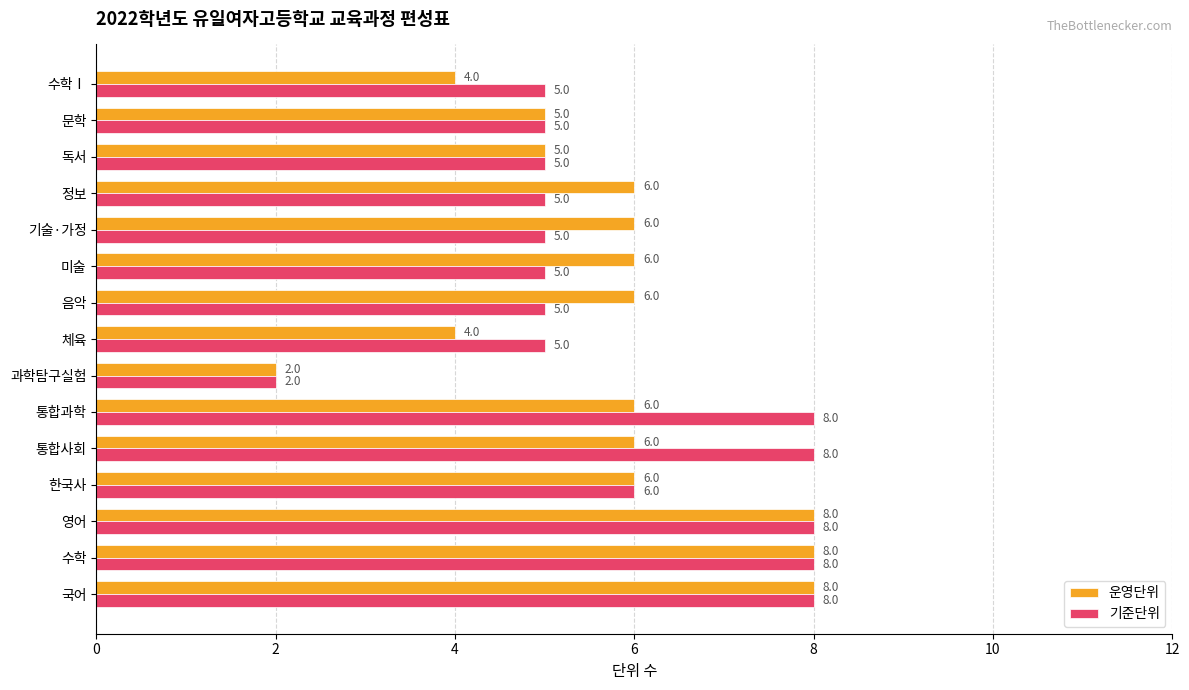

How many data points in 기준단위 are less than 5?

1